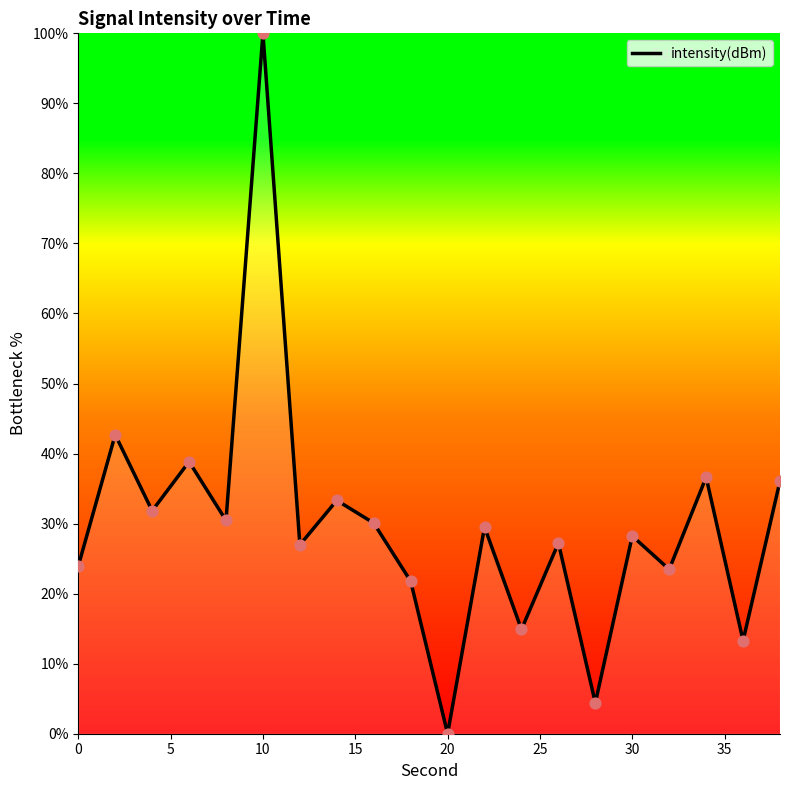

What is the maximum value shown in the chart?

100.0